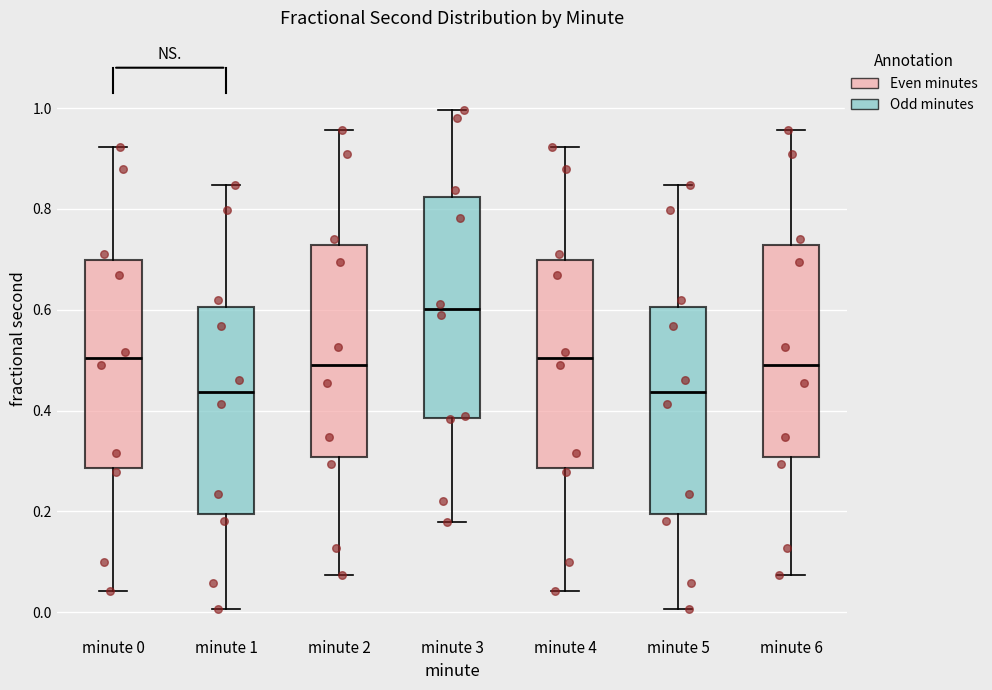

Reading left to right, transcribe this box plot: for each box, give where its median line is, the range the box spans, and where its two whiskers end, as read against the y-axis. The values are not printed on the chart, so give them approximately, as read against the axis.

minute 0: median 0.50, box 0.28 to 0.70, whiskers 0.04 to 0.92
minute 1: median 0.44, box 0.20 to 0.60, whiskers 0.00 to 0.84
minute 2: median 0.48, box 0.30 to 0.72, whiskers 0.08 to 0.96
minute 3: median 0.60, box 0.38 to 0.82, whiskers 0.18 to 1.00
minute 4: median 0.50, box 0.28 to 0.70, whiskers 0.04 to 0.92
minute 5: median 0.44, box 0.20 to 0.60, whiskers 0.00 to 0.84
minute 6: median 0.48, box 0.30 to 0.72, whiskers 0.08 to 0.96